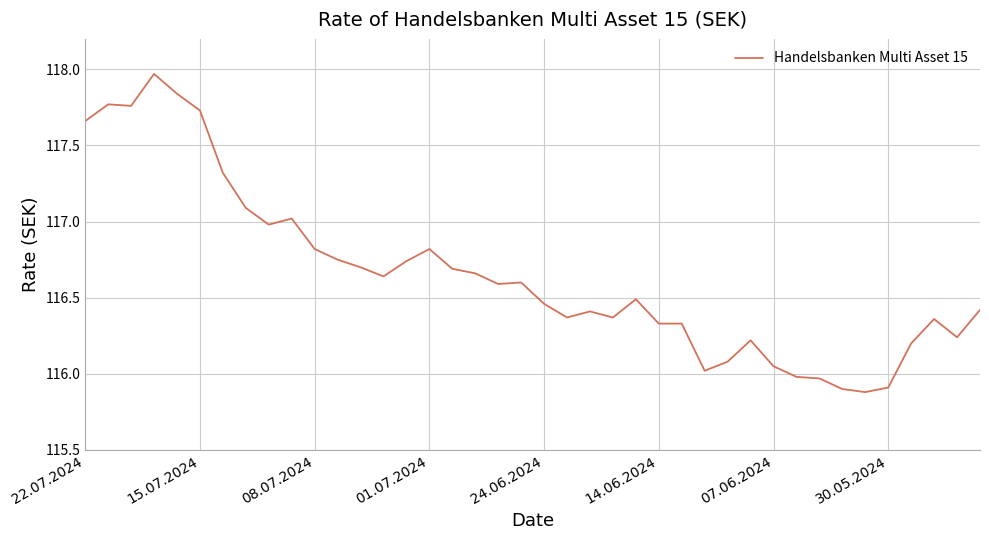

What is the difference between the maximum and minimum values?

2.1